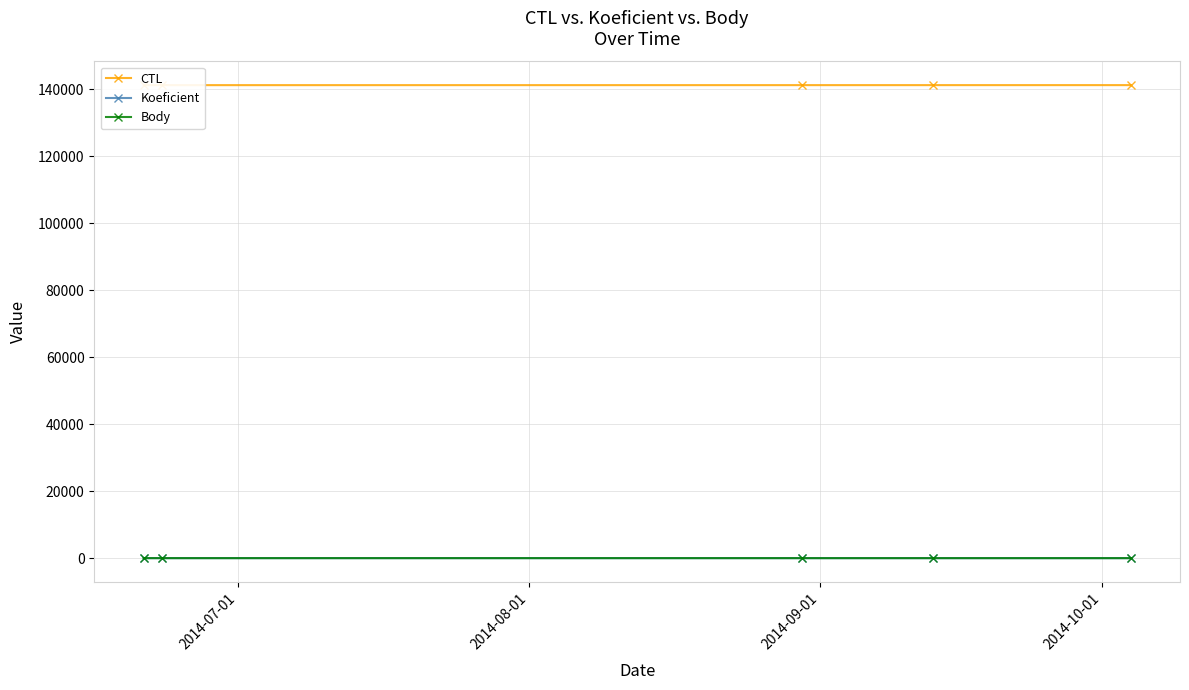

True or false: Koeficient has more than 2 interior local peaks.

False